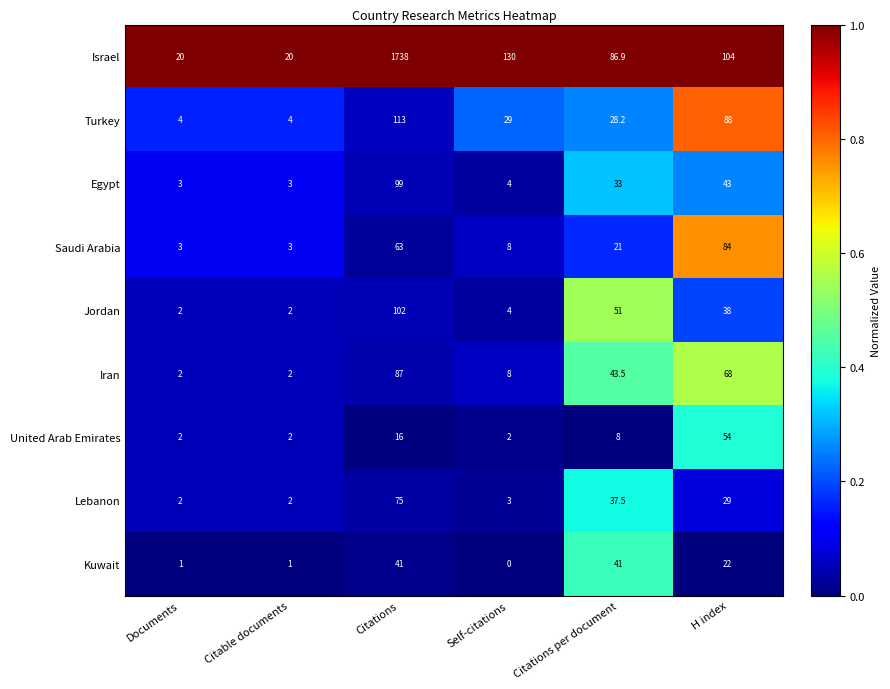

What is the difference between the maximum and minimum values in the United Arab Emirates series?

52.0